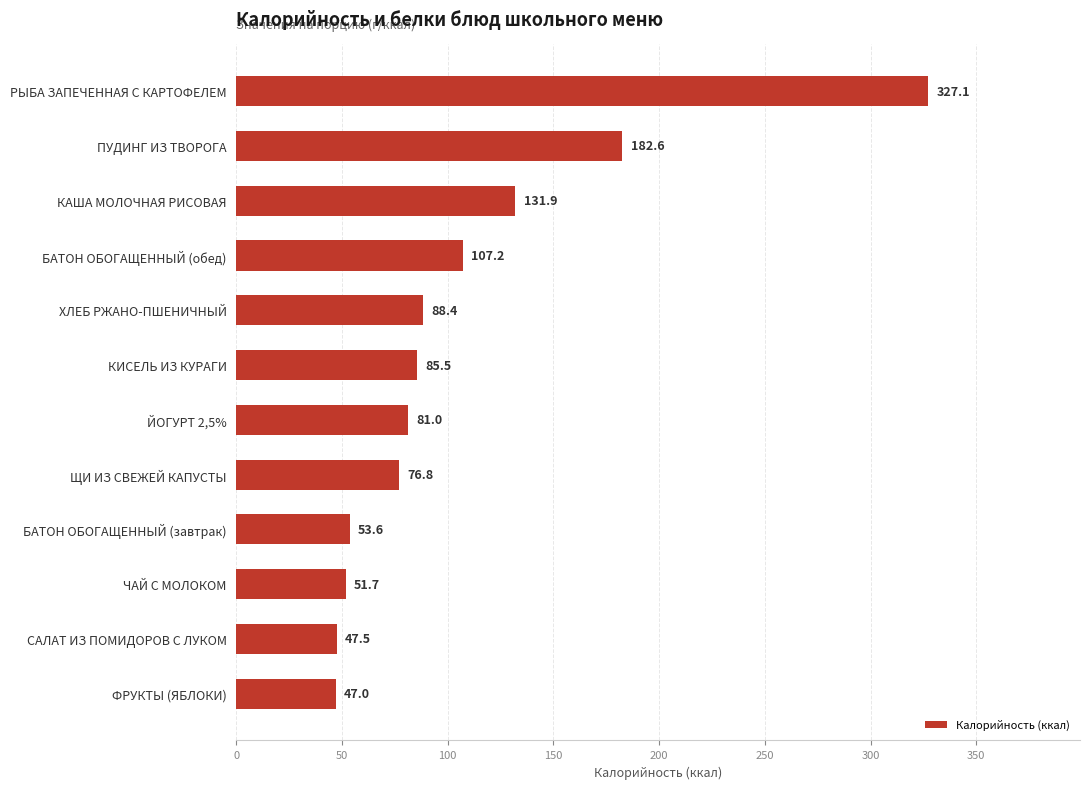

Where is the data nearest to the value 187?

ПУДИНГ ИЗ ТВОРОГА